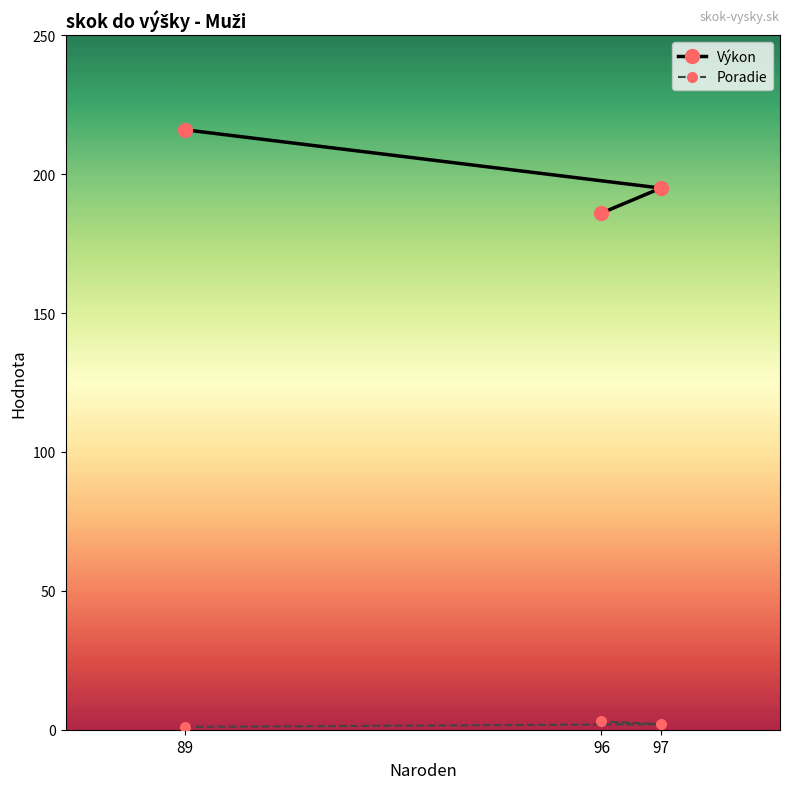

Between 97 and 89, which is larger?

89